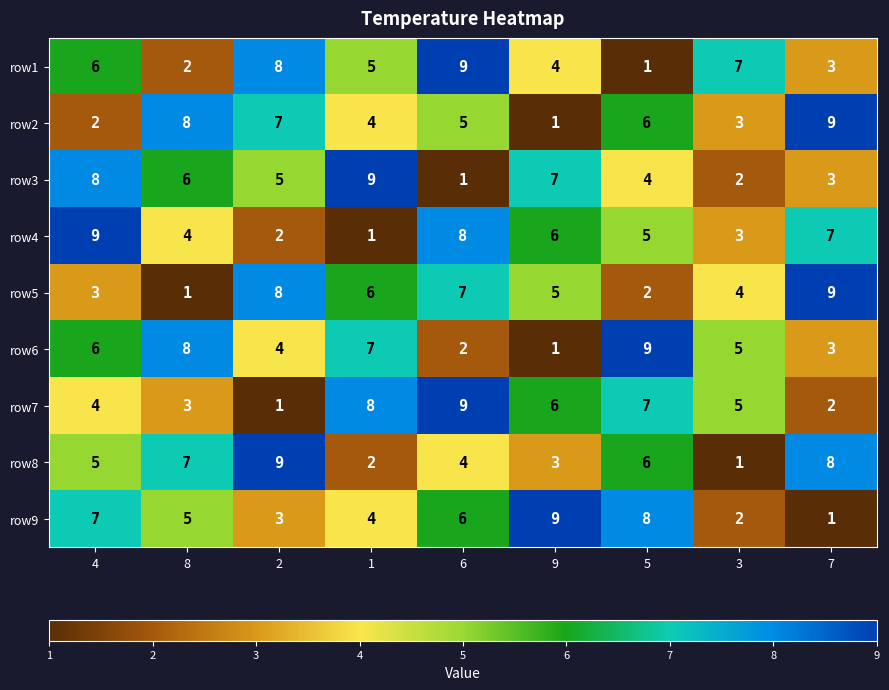

List the labels in order of row5 value, largest first.

7, 2, 6, 1, 9, 3, 4, 5, 8